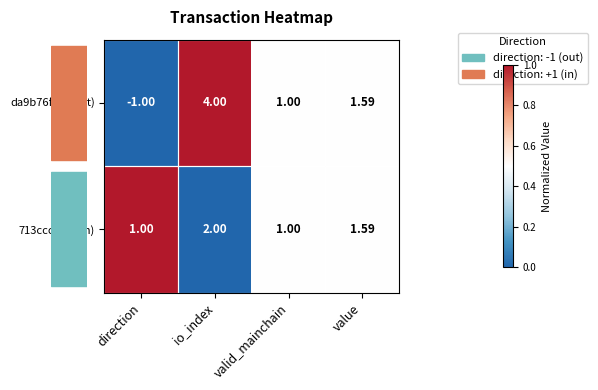

Where is da9b76f6…(out) nearest to the value 1?

valid_mainchain